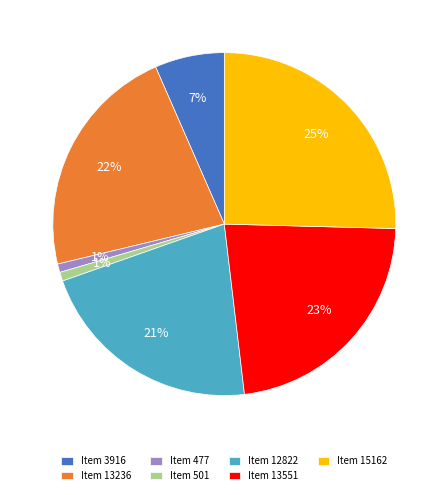

Is it true that Item 12822 is 30% of the pie?

False